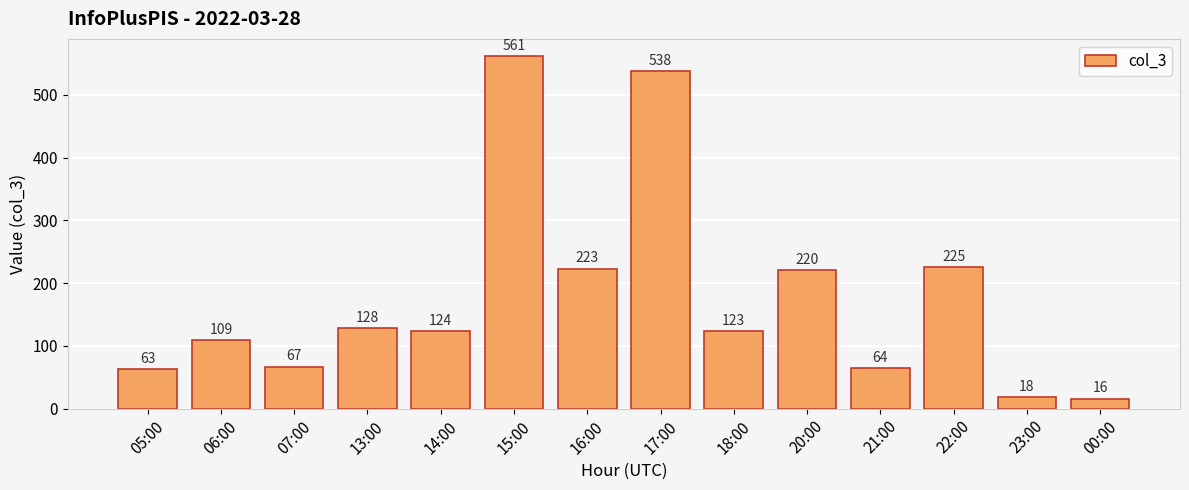

What is the change in value from 17:00 to 18:00?

-415